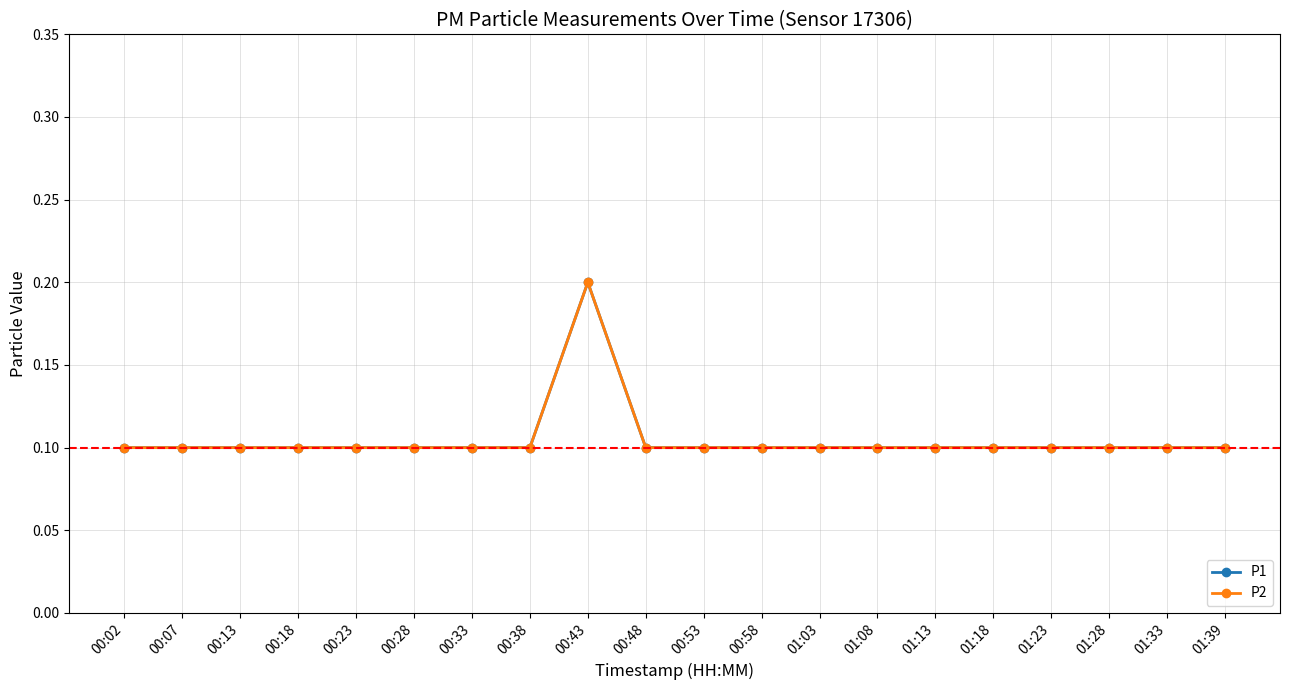

What is the label of the 11th point from the left?

00:53